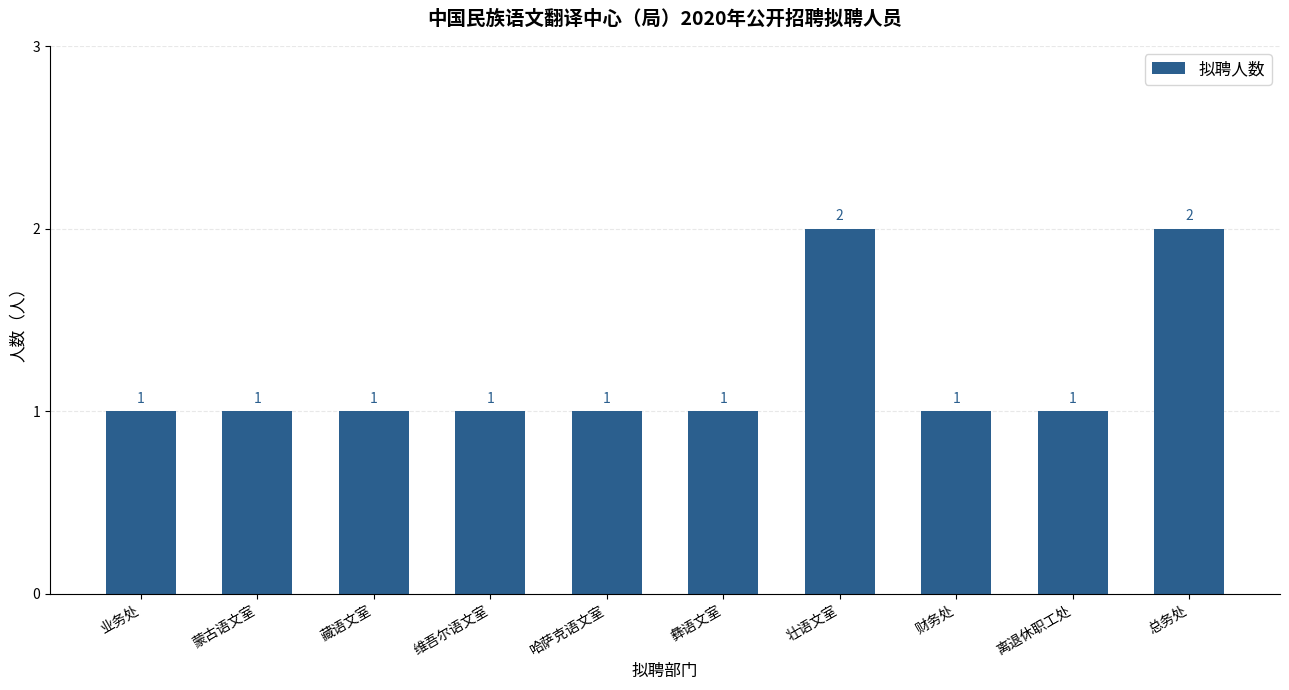

What is the label of the 4th bar from the right?

壮语文室